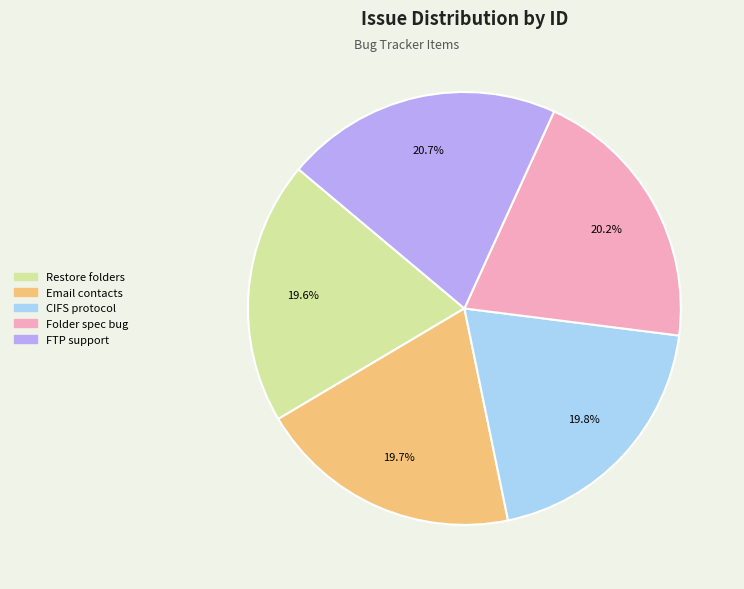

What is the ratio of the value at Folder spec bug to the value at Email contacts?

1.0